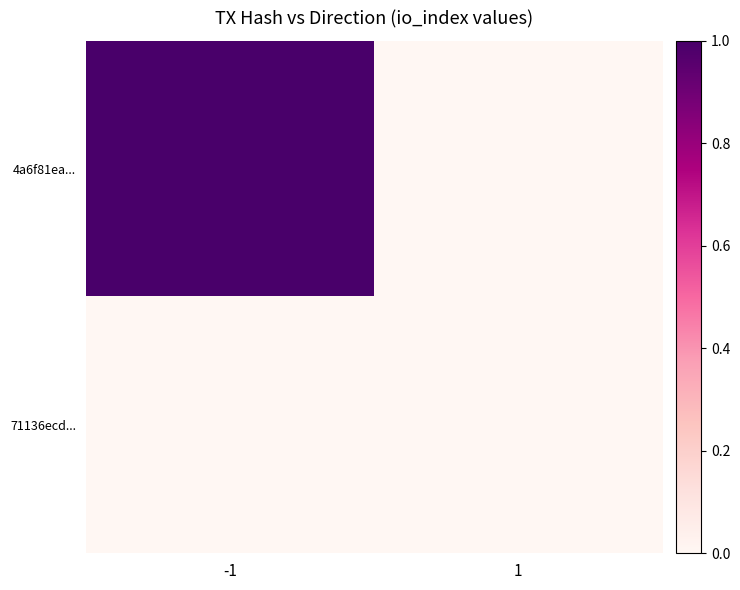

What is the spread (max minus min) of values at -1?

1